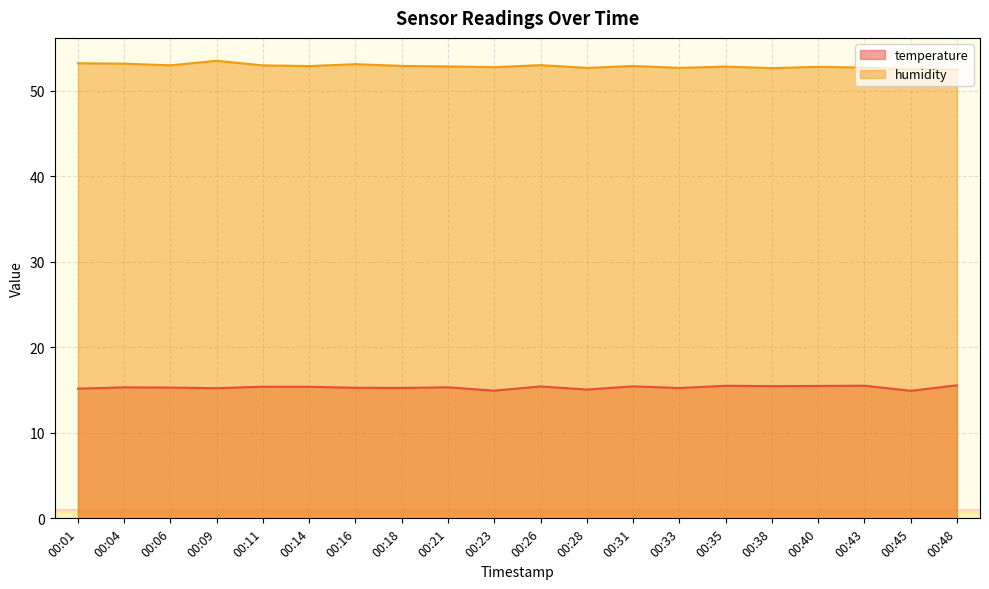

Rank the series by their average value, from highest to lowest.

humidity, temperature